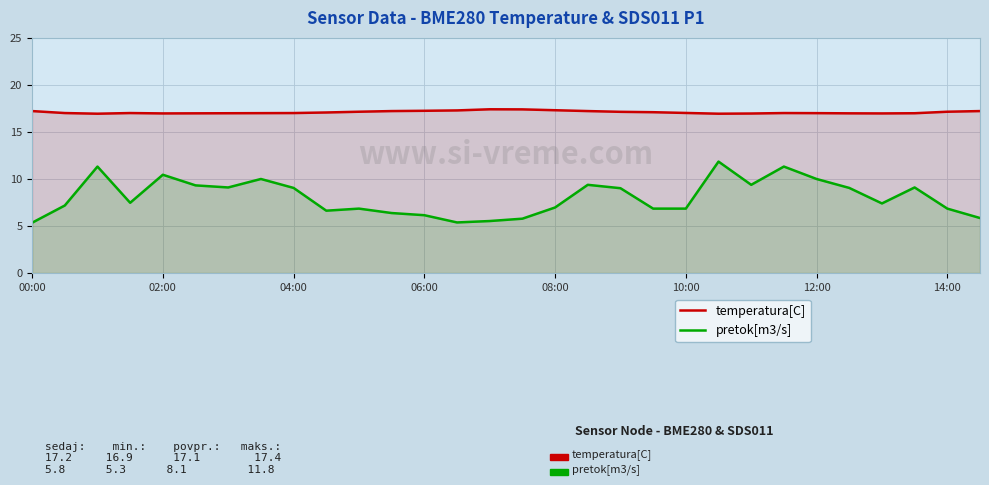

What is the difference between the pretok[m3/s] values at 12:00 and 08:00?

3.0